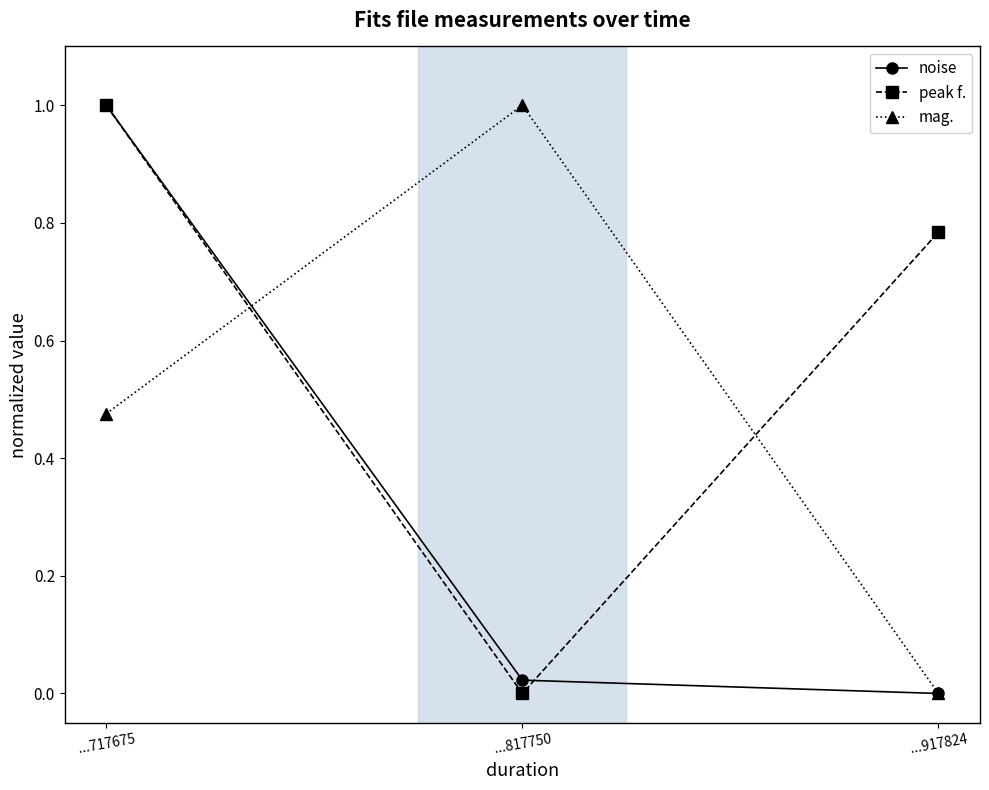

Between ...717675 and ...817750, which series saw the biggest shift?

peak f.